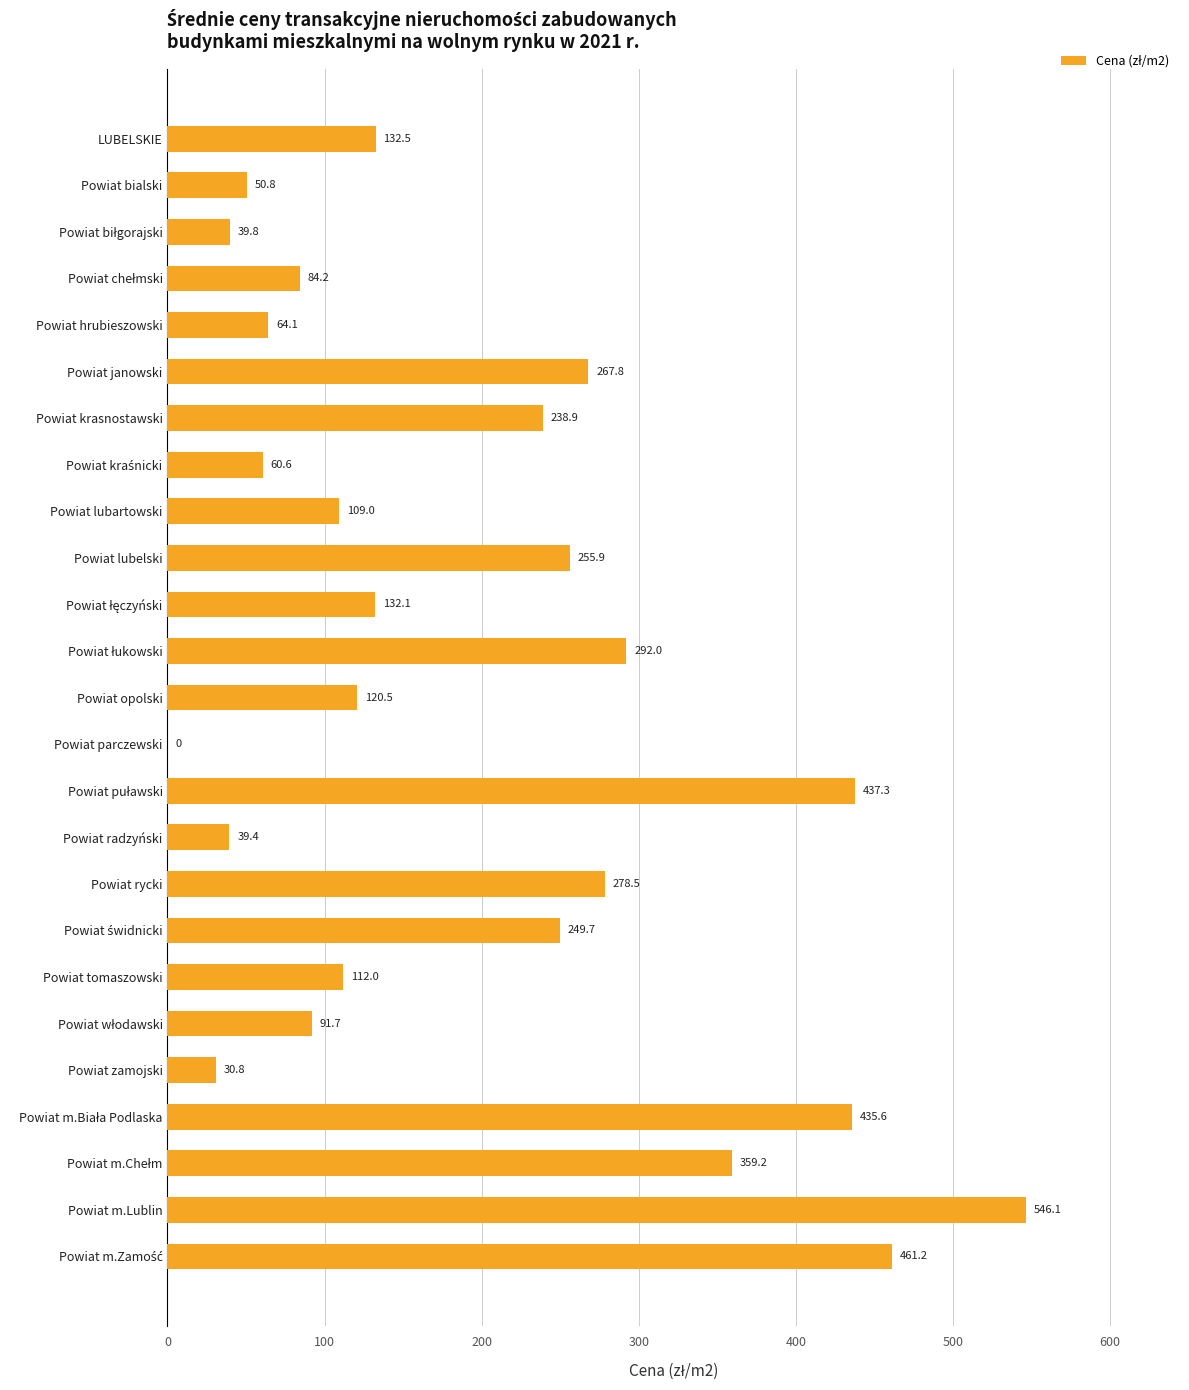

Is it true that the value at Powiat lubelski is 359.3?

False